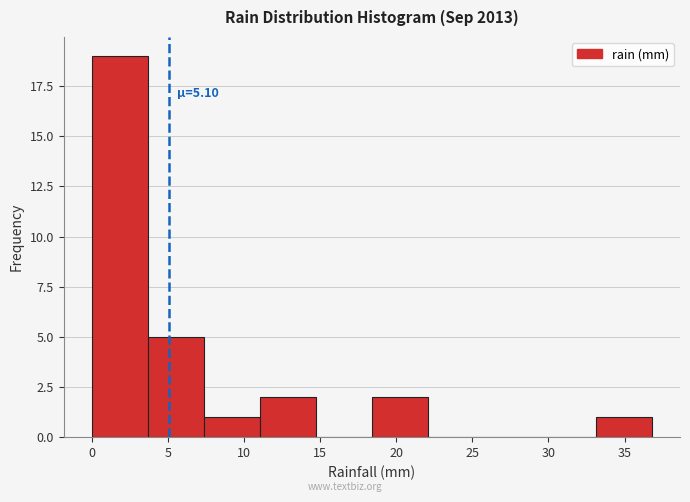

Which range on the x-axis has the tallest bar?

0.0 to 3.5